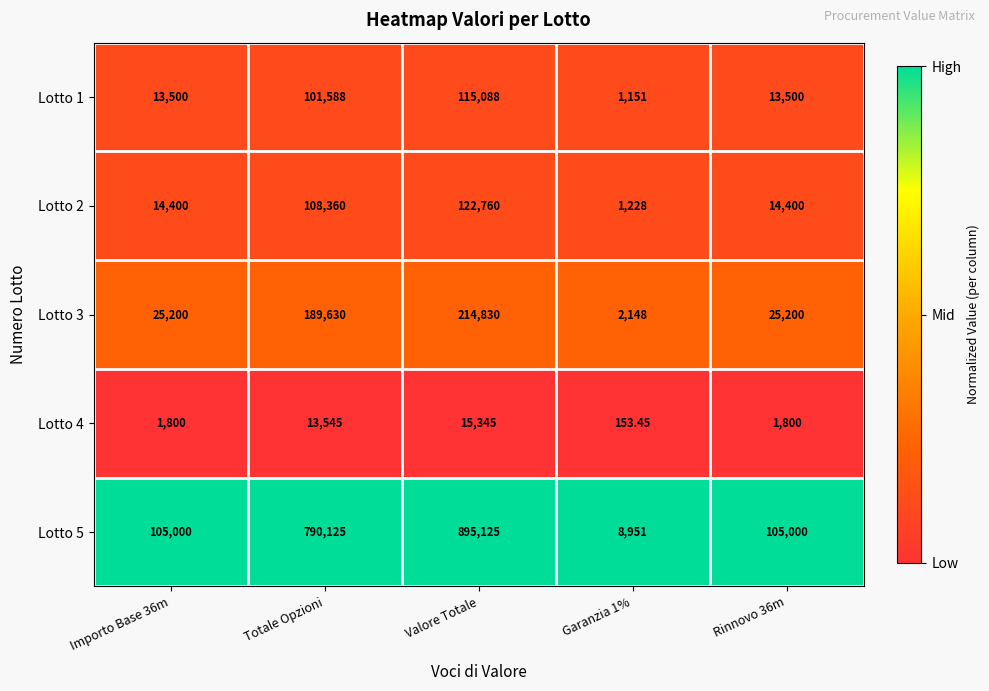

What is the greatest value displayed?

895125.0